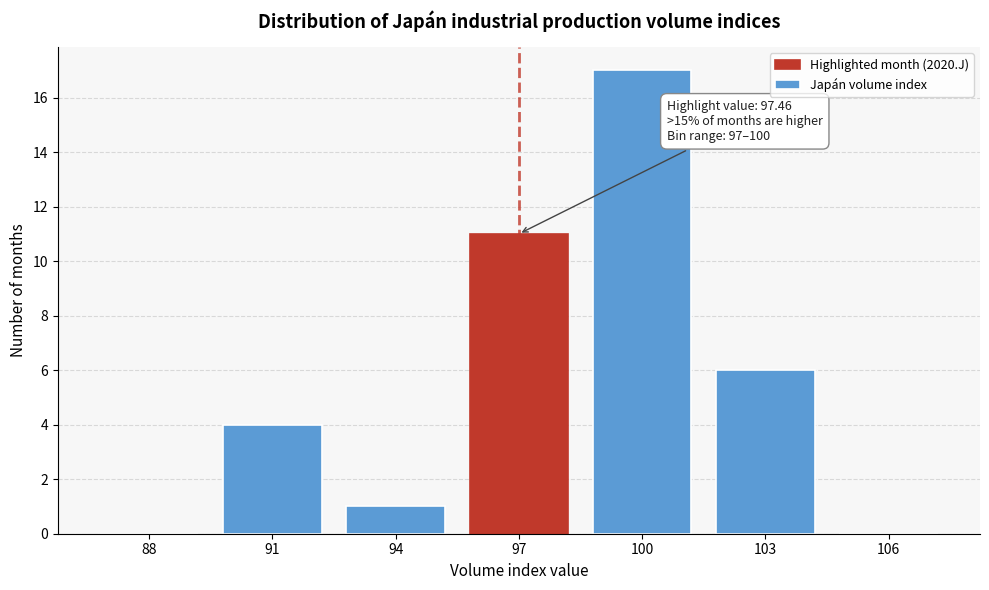

At which label is the value closest to 8?

103